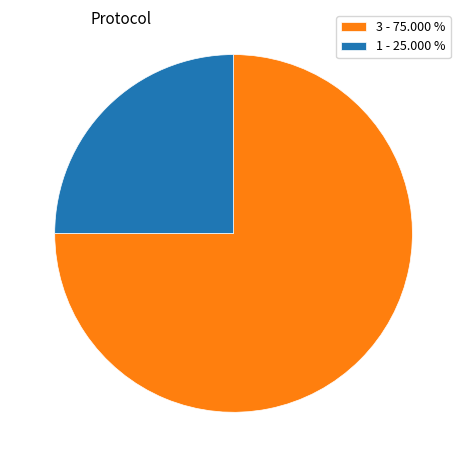

What is the smallest slice in the pie chart?

1 - 25.000 %